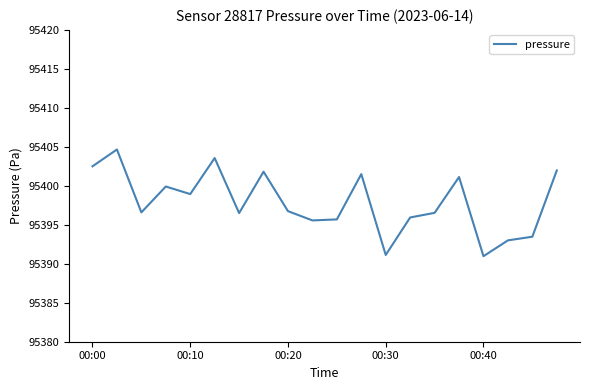

What is the smallest value displayed?

95391.0